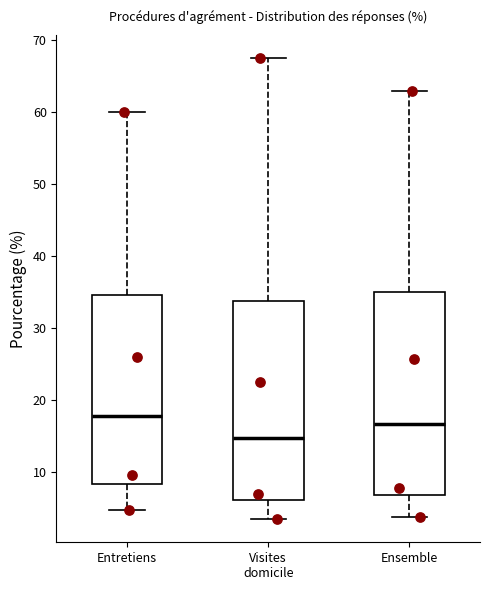

Where is the upper edge of the box for Visites domicile on the y-axis? The values are not printed on the chart, so give them approximately, as read against the axis.

34